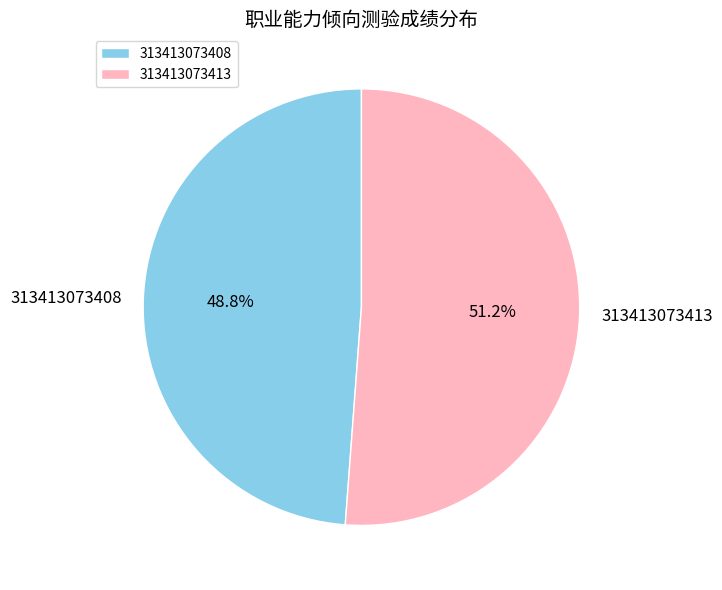

To the nearest percent, what portion does 313413073413 represent?

51%